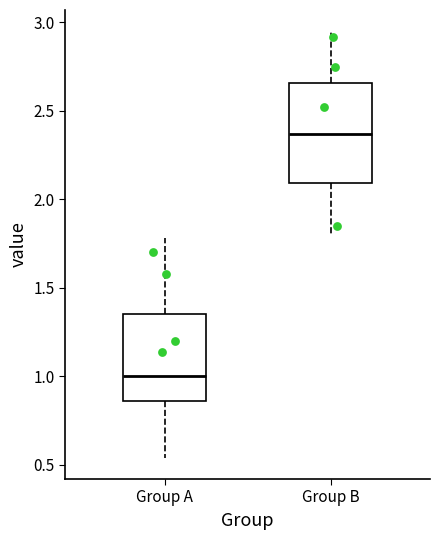

Where does the lower whisker of the box for Group A end on the y-axis? The values are not printed on the chart, so give them approximately, as read against the axis.

0.55